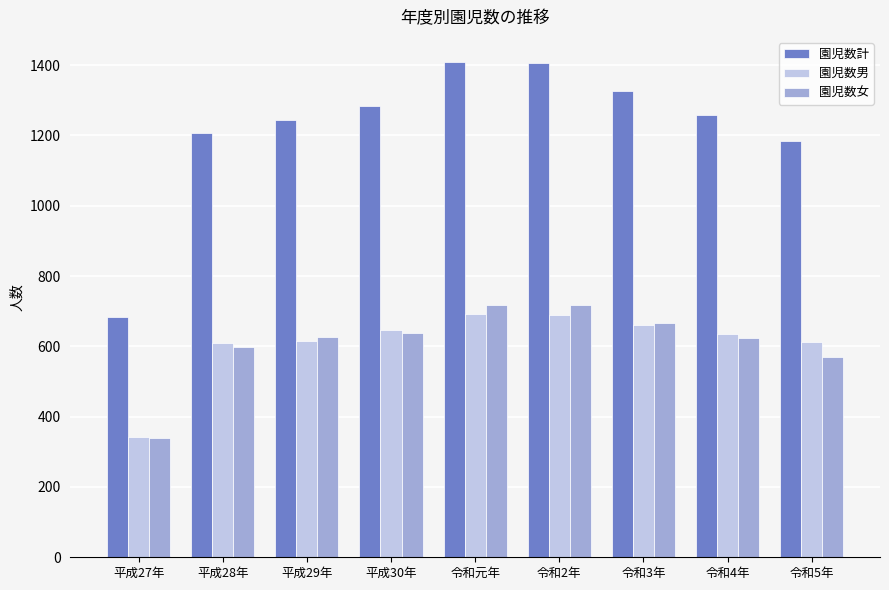

Which label corresponds to the smallest value in the chart?

平成27年